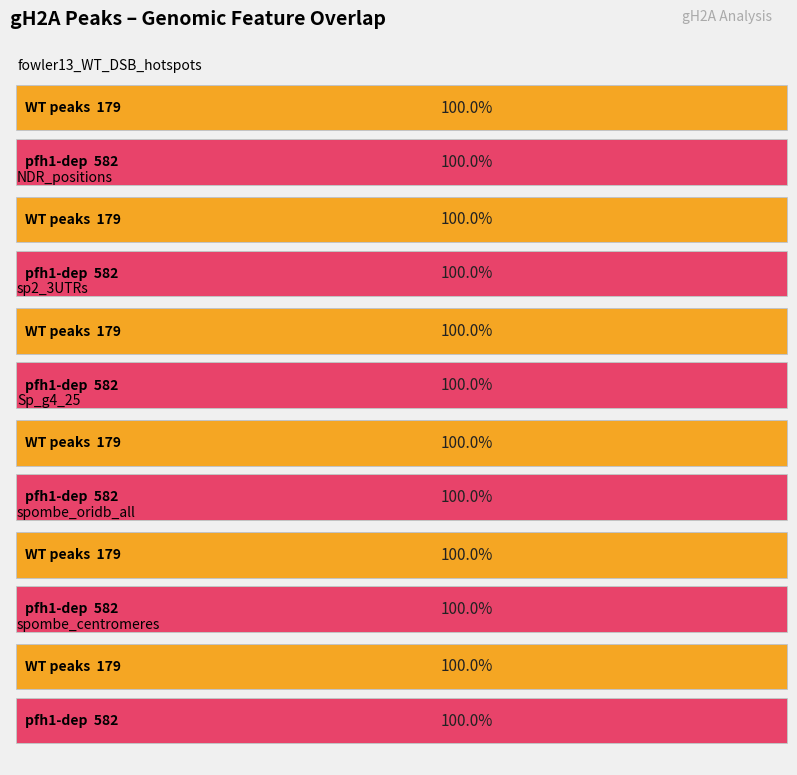

What is the average value of the #_pfh1-dep_peaks series?

582